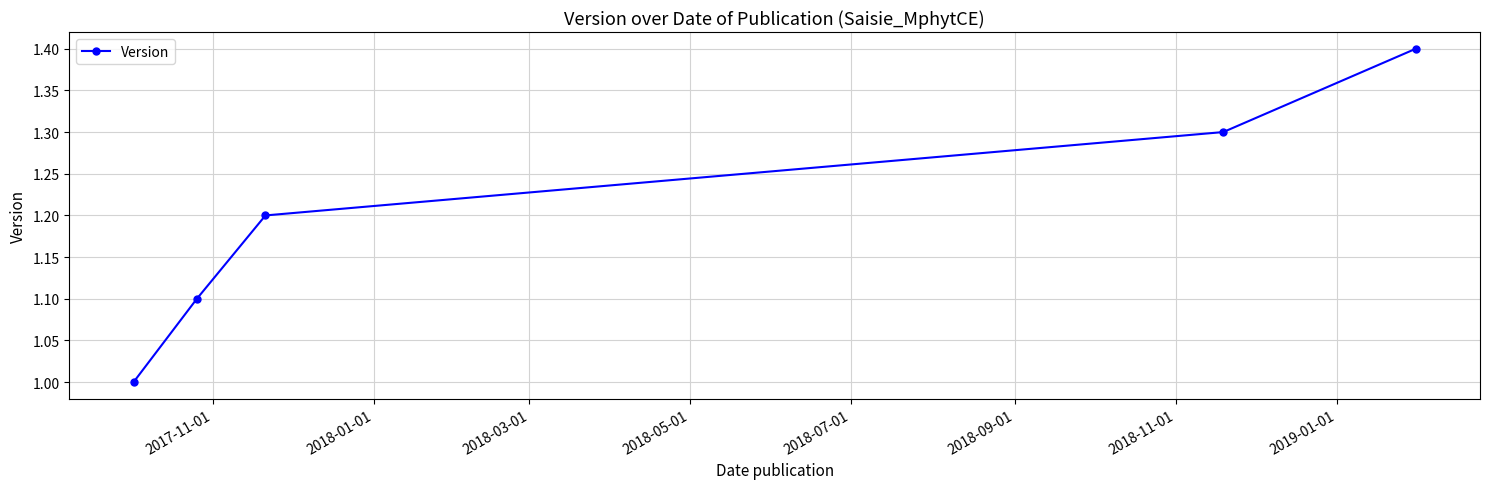

What is the value of the 1st point from the left?

1.0